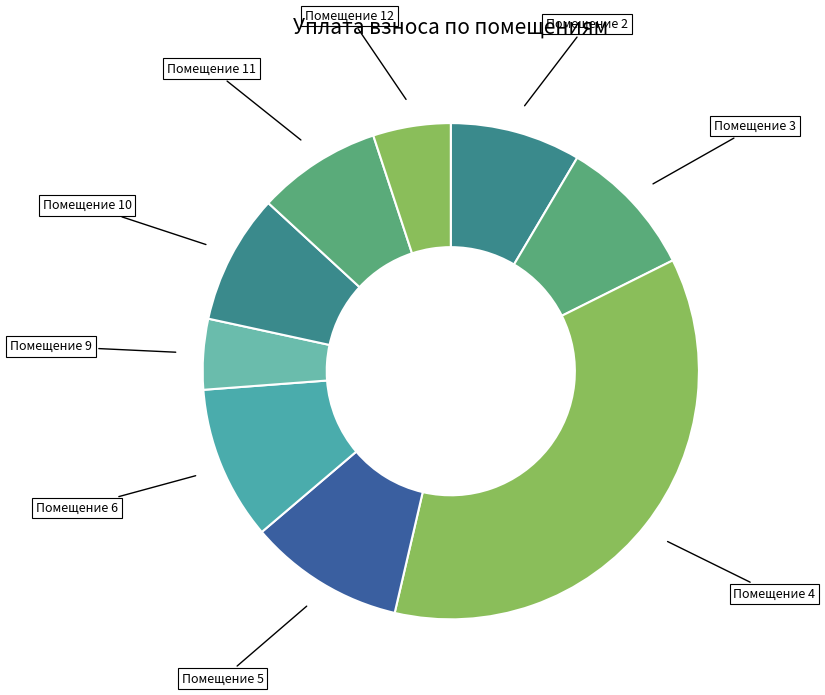

True or false: Помещение 2 accounts for 1% of the total.

False